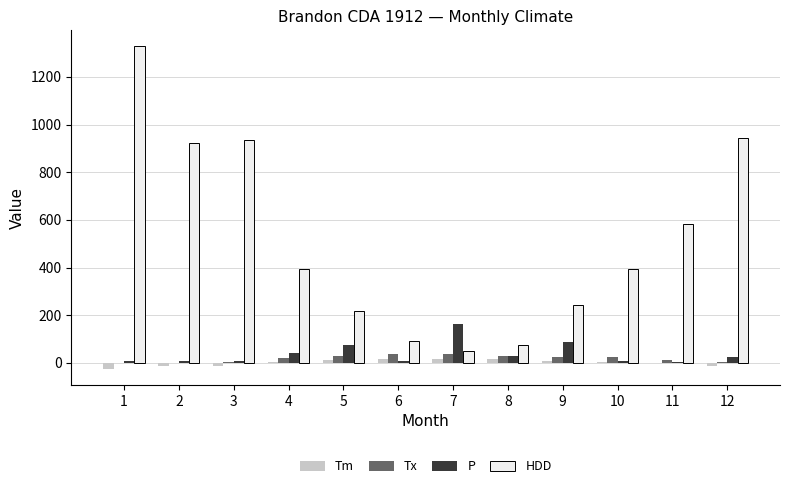

What is the average value of the HDD series?

514.7